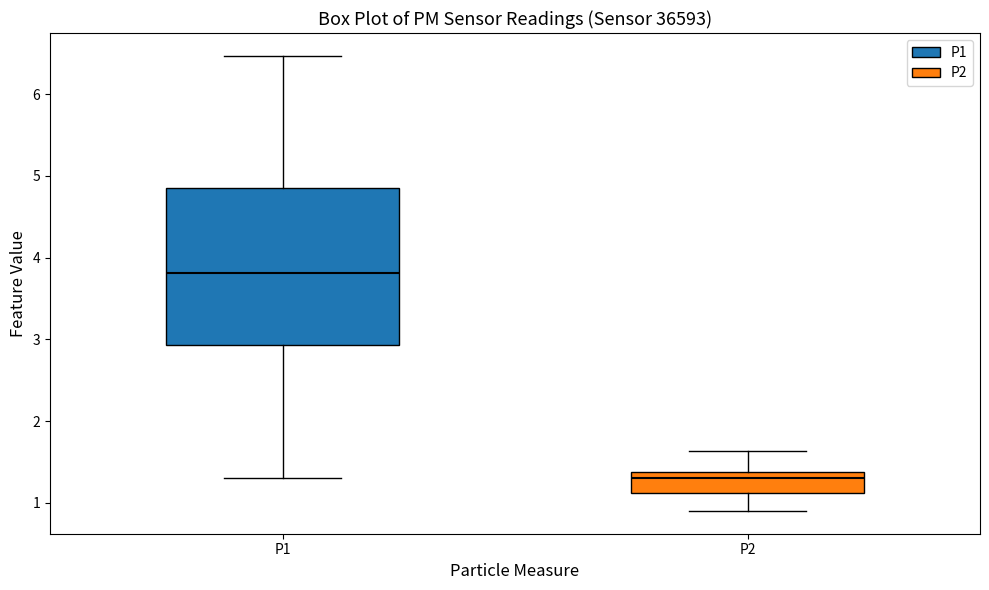

Where does the median line of the box for P2 sit on the y-axis? The values are not printed on the chart, so give them approximately, as read against the axis.

1.3